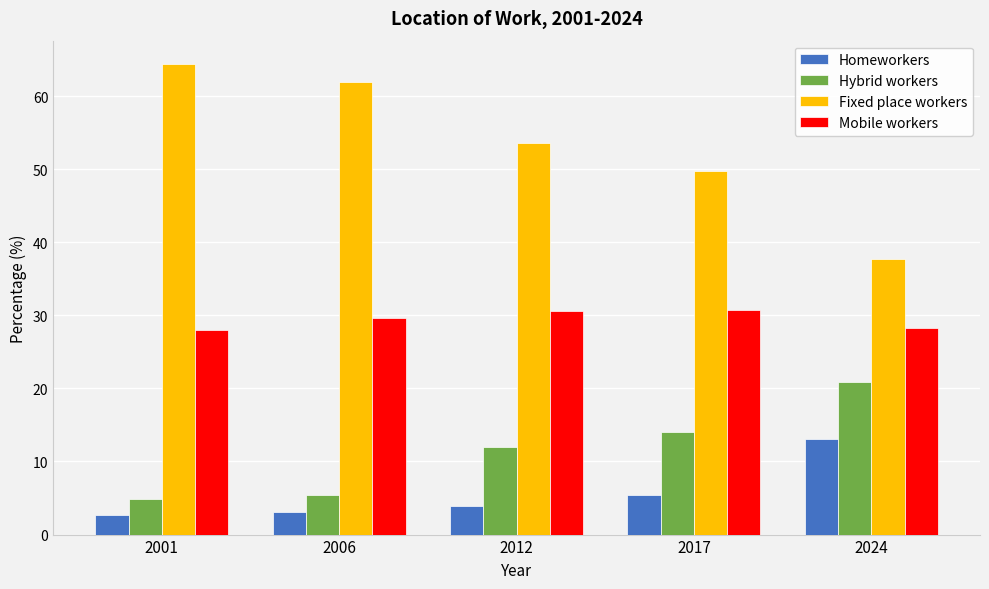

List the series in order of their peak value, highest first.

Fixed place workers, Mobile workers, Hybrid workers, Homeworkers